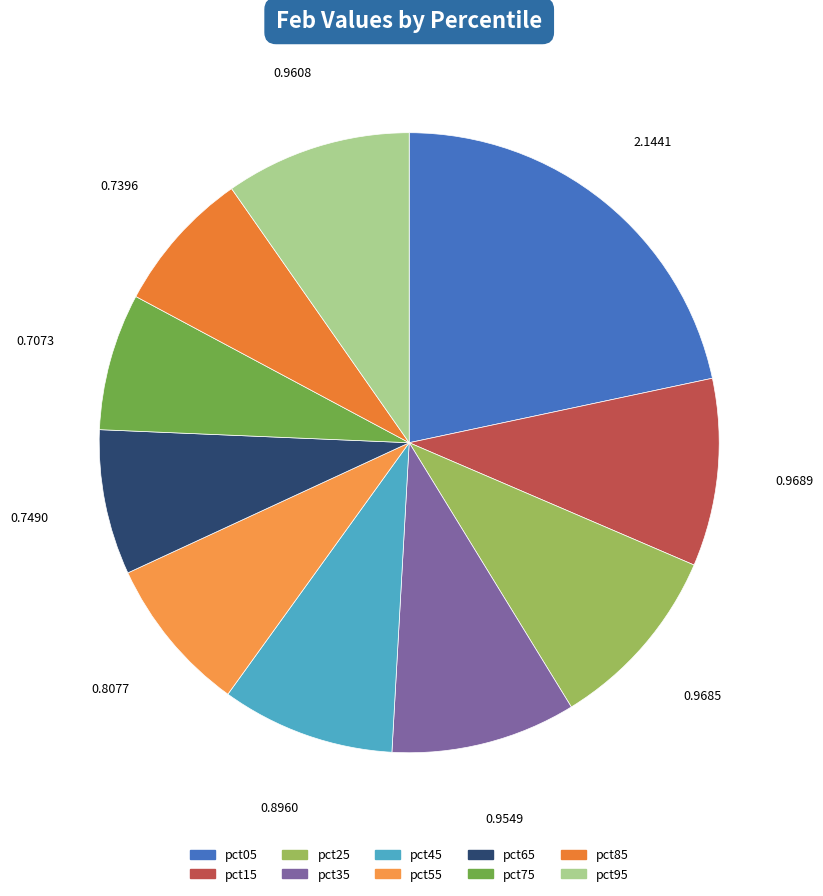

Which category has the smallest portion of the pie?

pct75